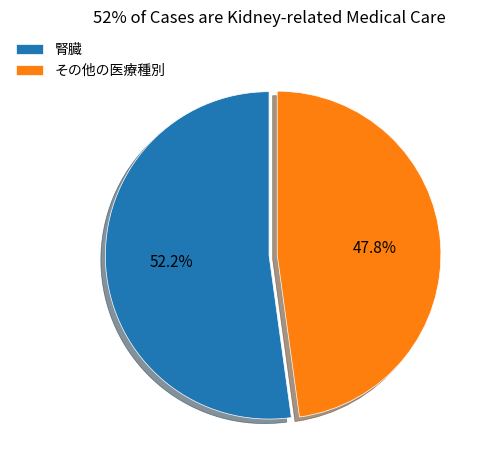

How many segments does this pie chart have?

2